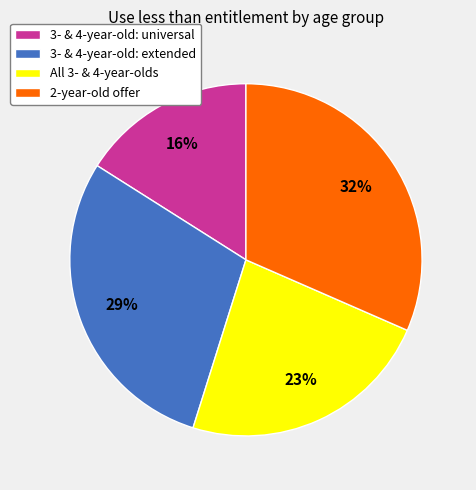

Is the sum of 2-year-old offer and 3- & 4-year-old: universal greater than half?

No